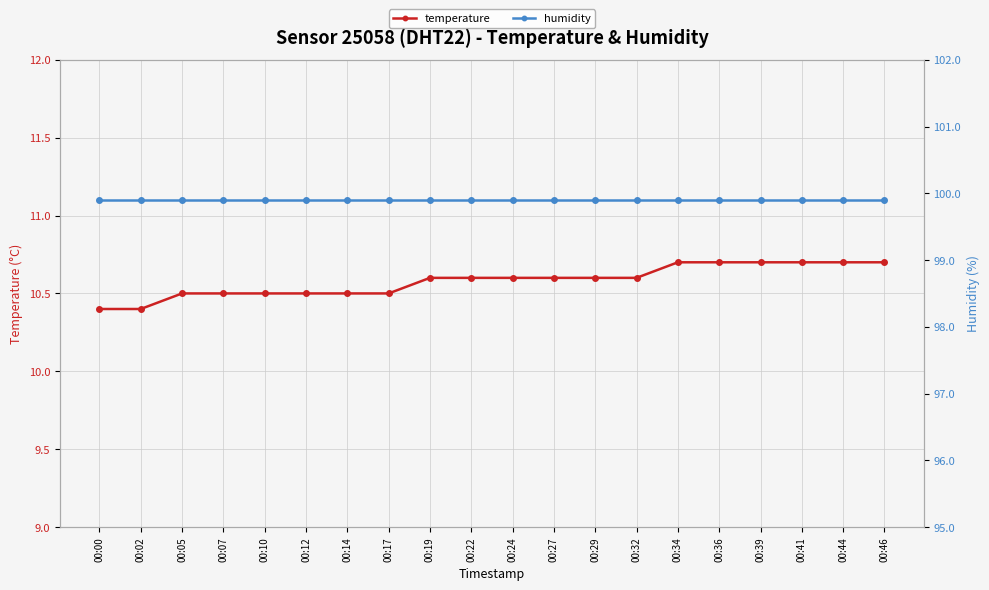

Which series has the largest total across all categories?

humidity